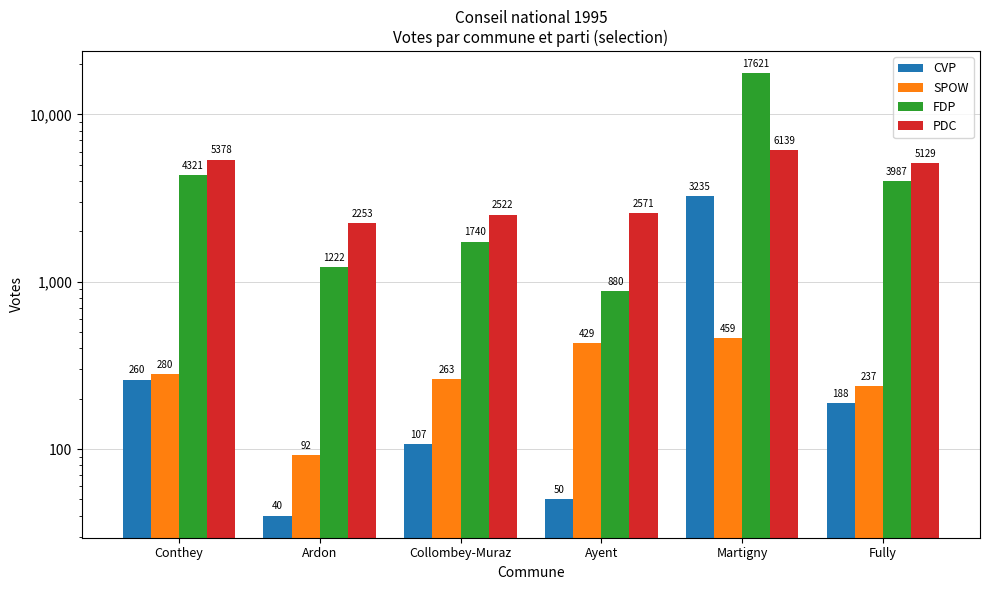

Reading left to right, what are all the values shown in this chart?

CVP: 260	40	107	50	3235	188
SPOW: 280	92	263	429	459	237
FDP: 4321	1222	1740	880	17621	3987
PDC: 5378	2253	2522	2571	6139	5129